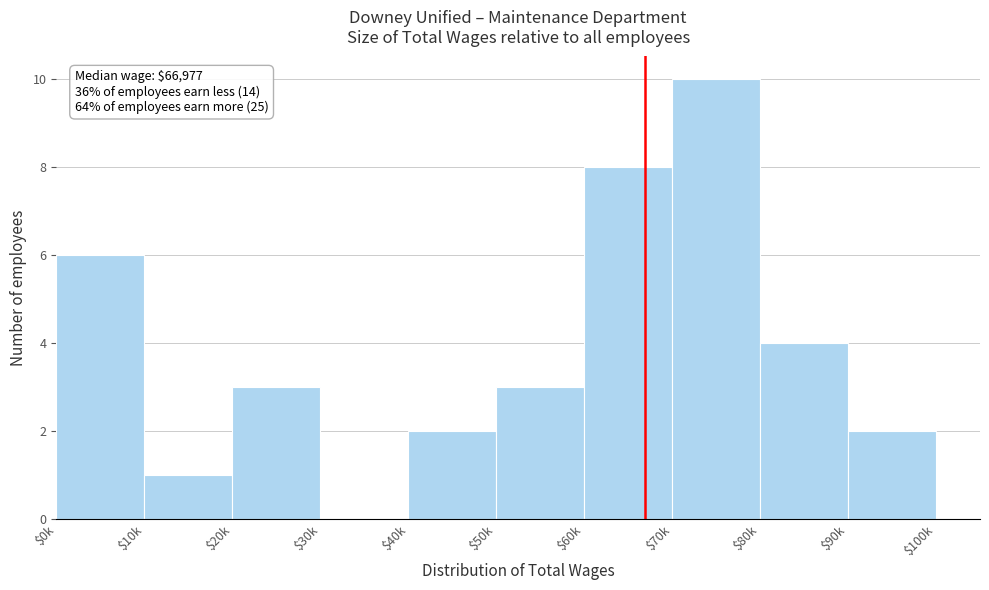

What is the sum of all values?

39